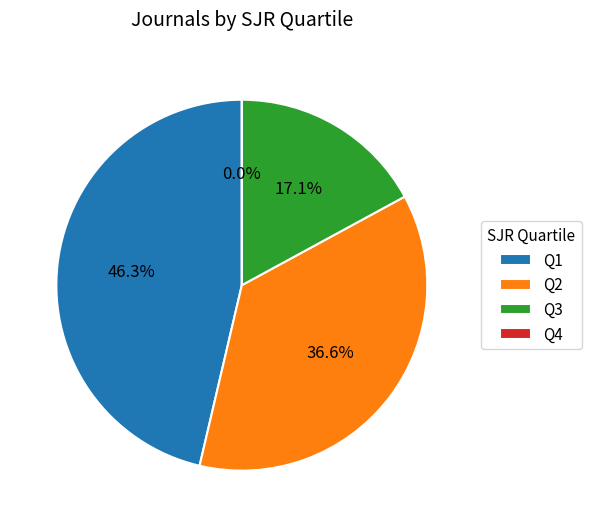

Which category has the biggest portion of the pie?

Q1